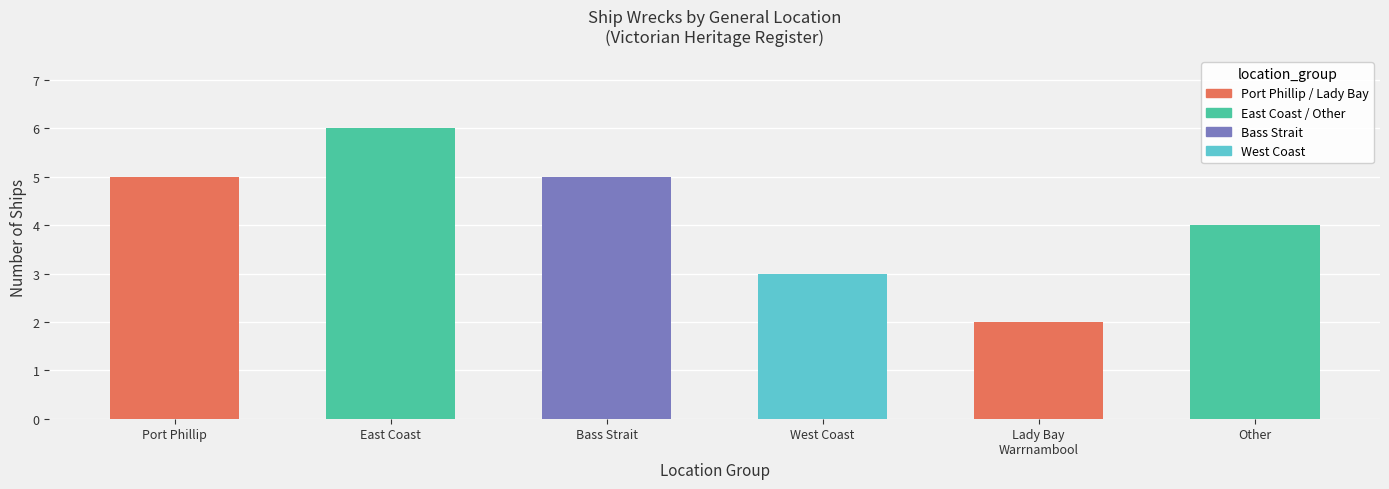

Which label corresponds to the smallest value in the chart?

Lady Bay
Warrnambool